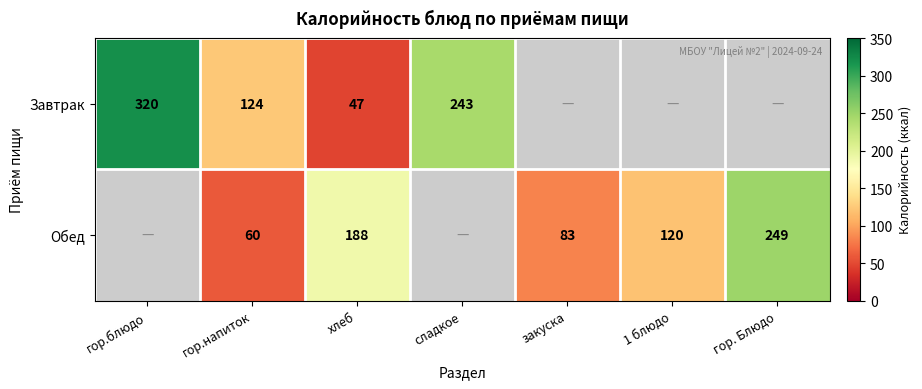

True or false: Обед has a value of 106.0 at хлеб.

False